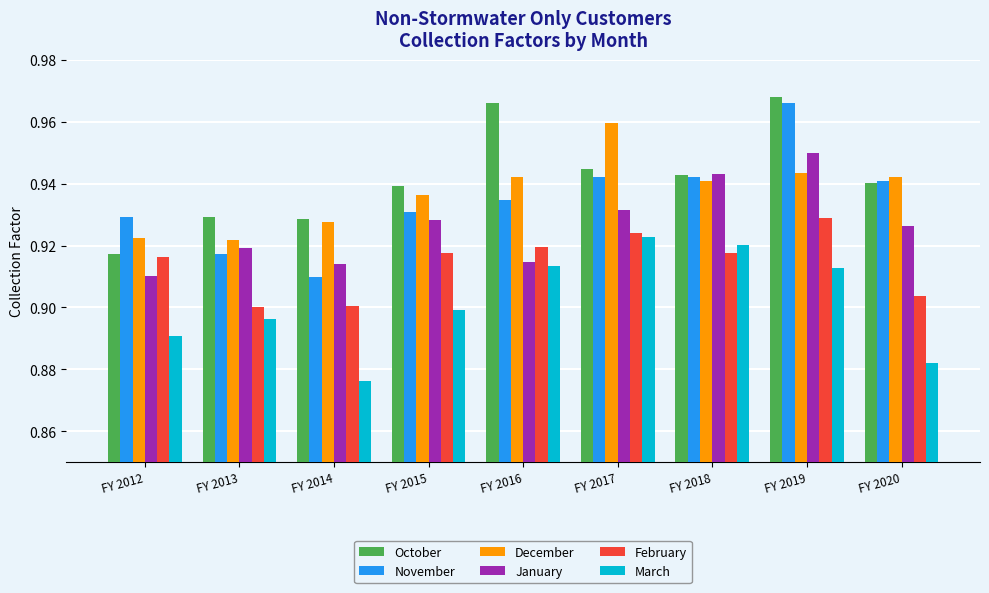

What is the difference between the November values at FY 2014 and FY 2019?

0.1